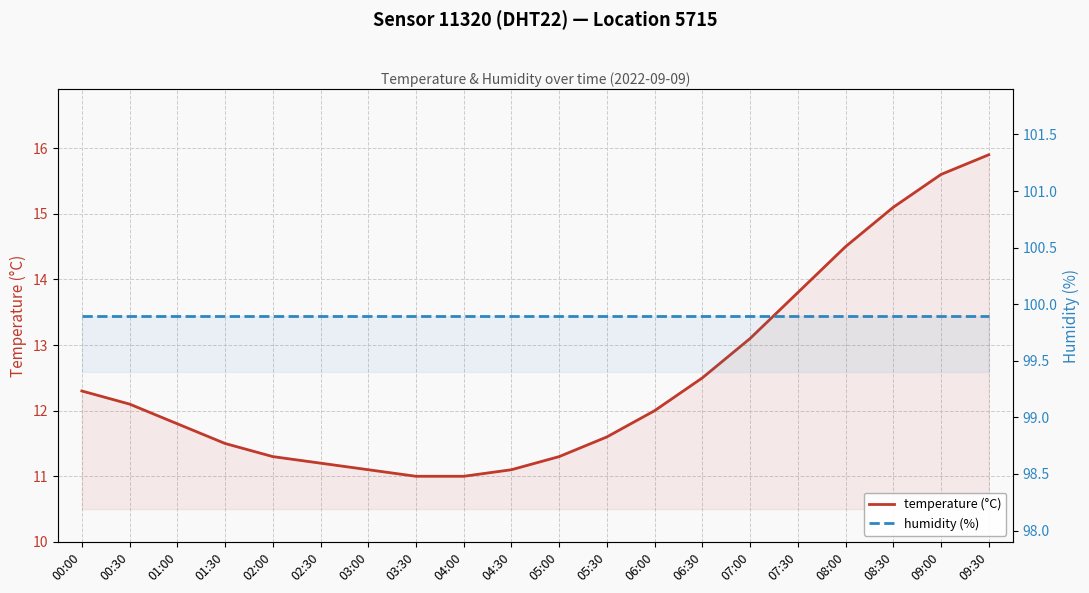

What are all the series names shown in the legend?

temperature (°C), humidity (%)